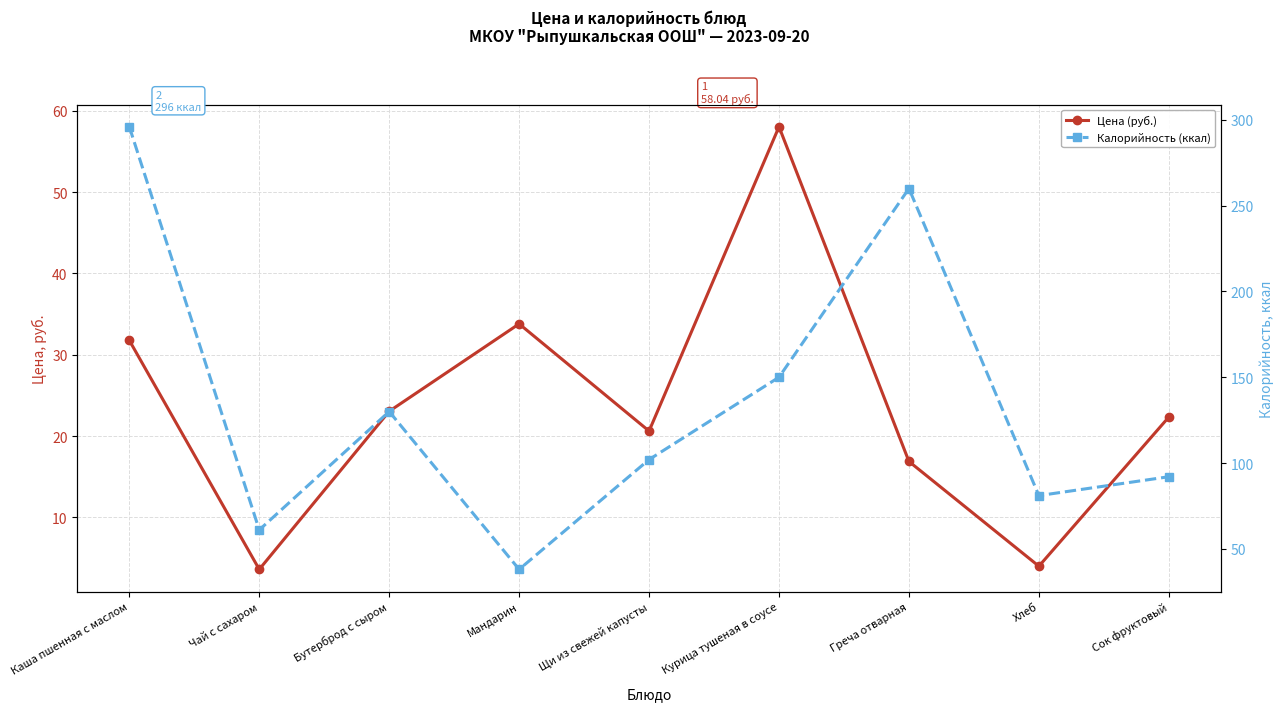

Between Мандарин and Сок фруктовый, which is larger?

Мандарин